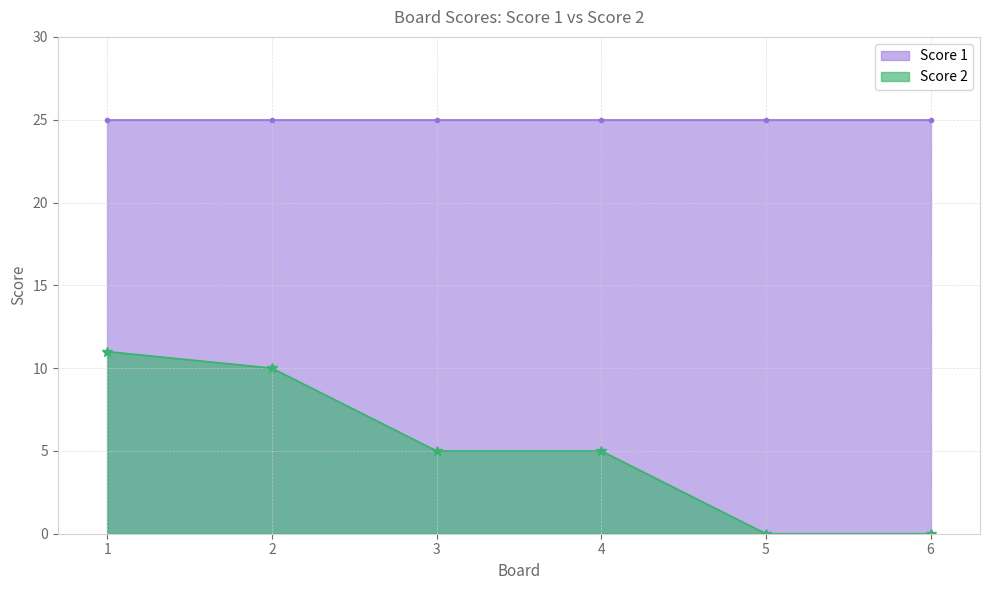

Is it true that Score 2 equals 4 at 2?

False